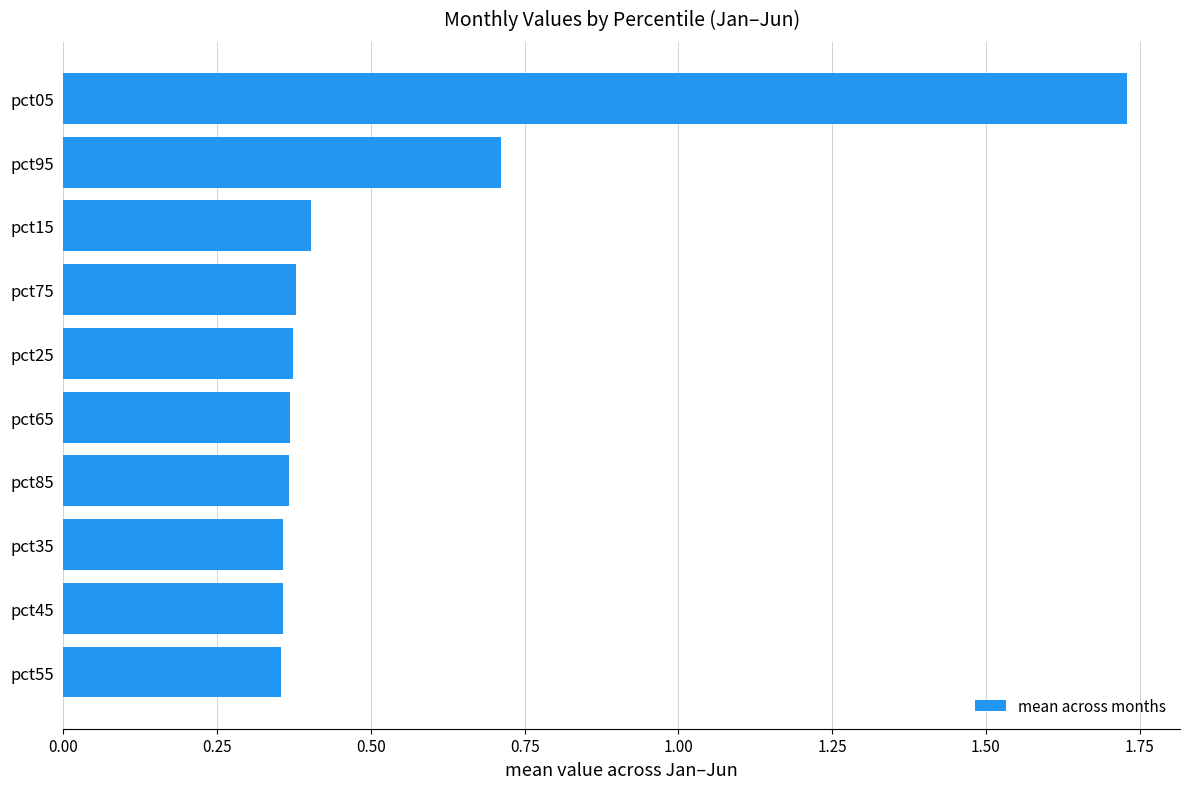

The value at pct55 is 0.1. True or false?

False